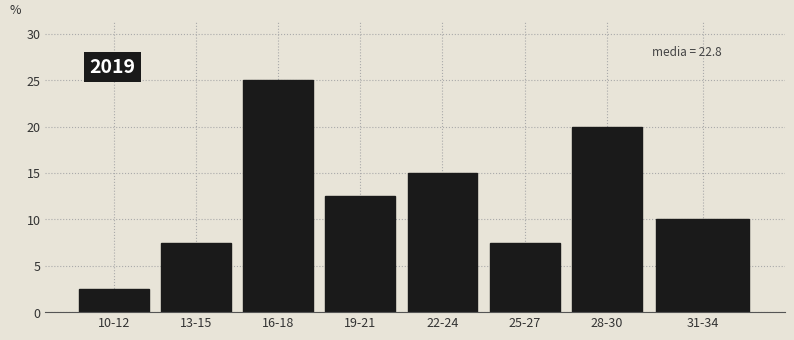

Reading right to left, list all the values displayed in this chart.

31-34=10.0	28-30=20.0	25-27=7.5	22-24=15.0	19-21=12.5	16-18=25.0	13-15=7.5	10-12=2.5